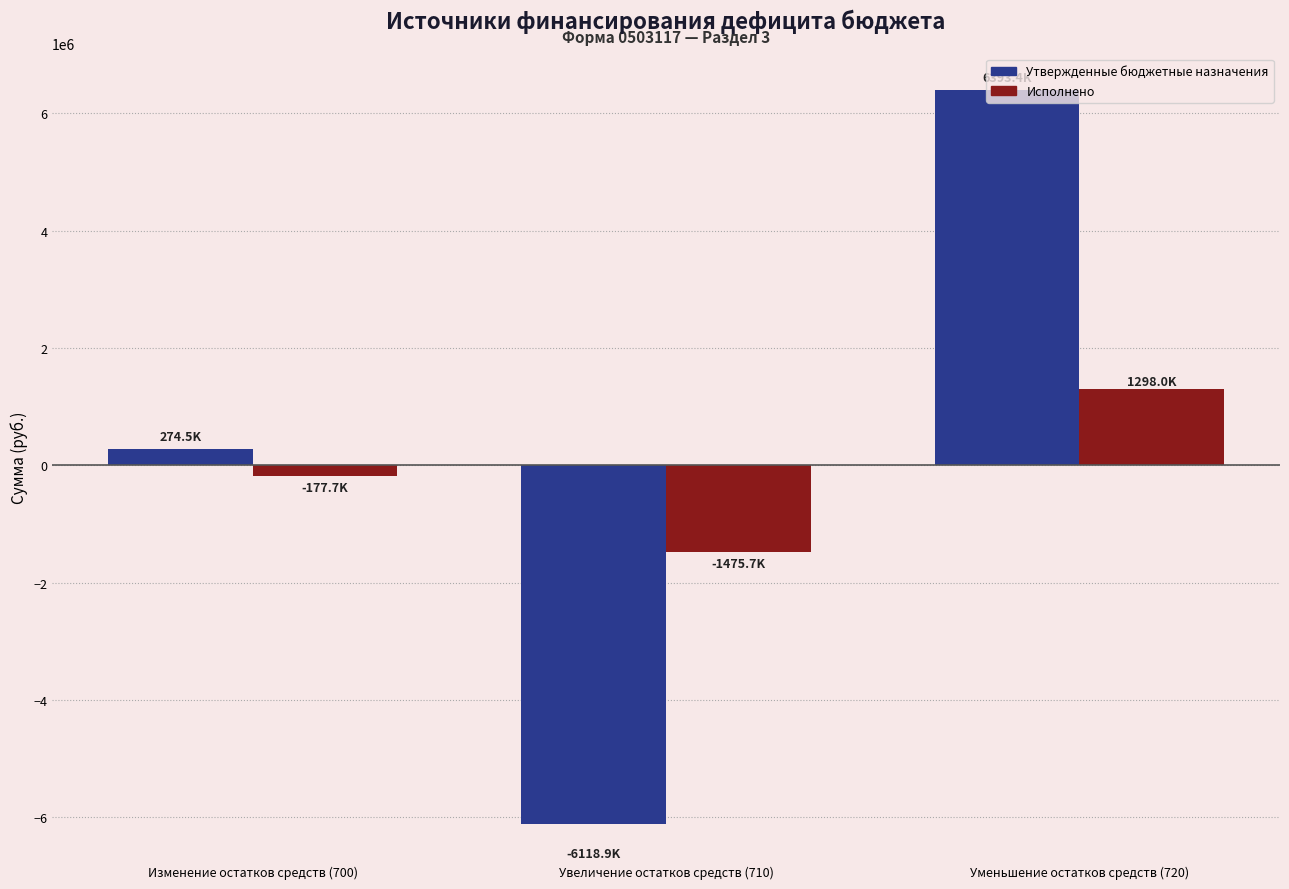

What is the difference between the Исполнено values at Увеличение остатков средств (710) and Изменение остатков средств (700)?

1297954.9